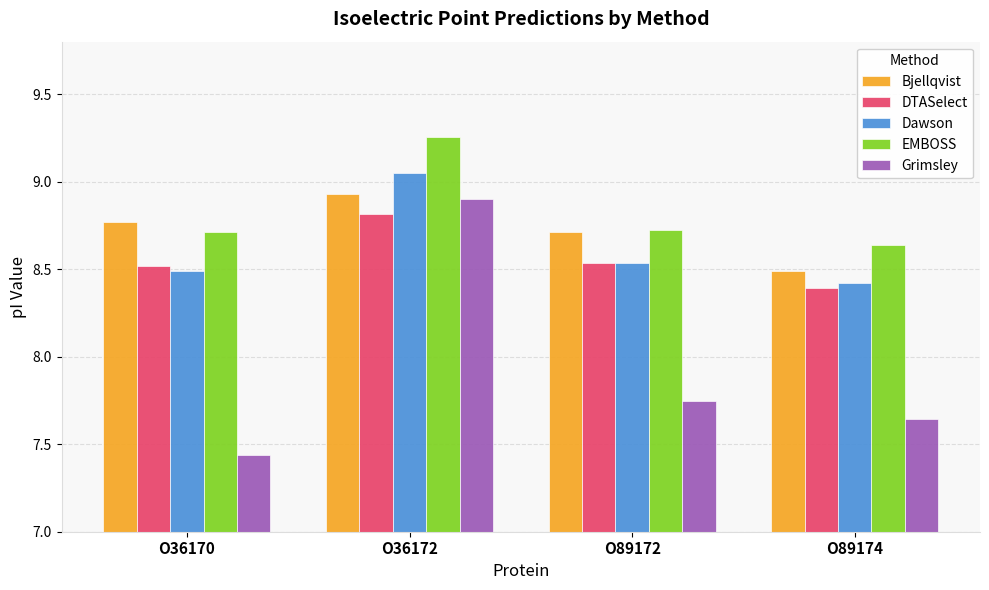

True or false: Dawson has a value of 8.5 at O89172.

True